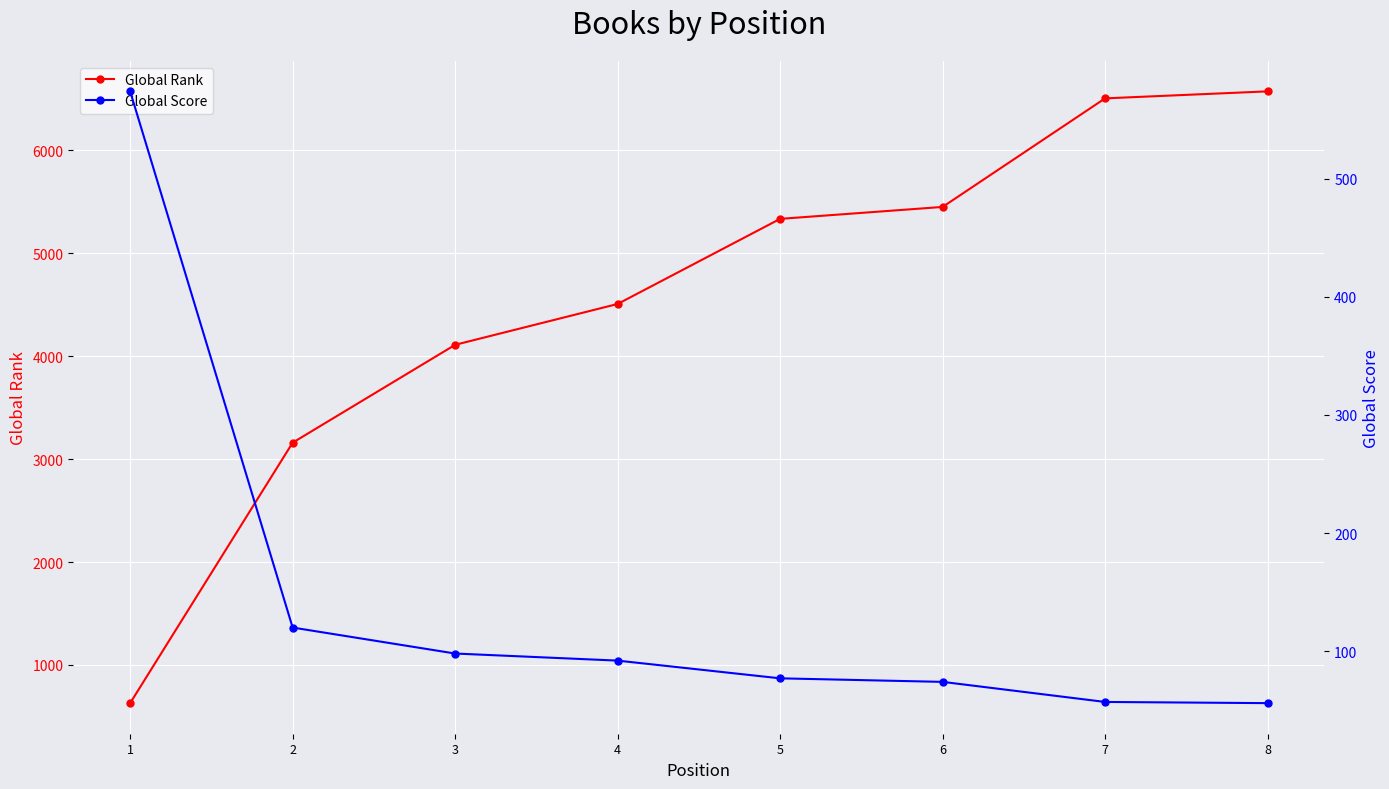

True or false: Global Score has more than 2 interior local peaks.

False